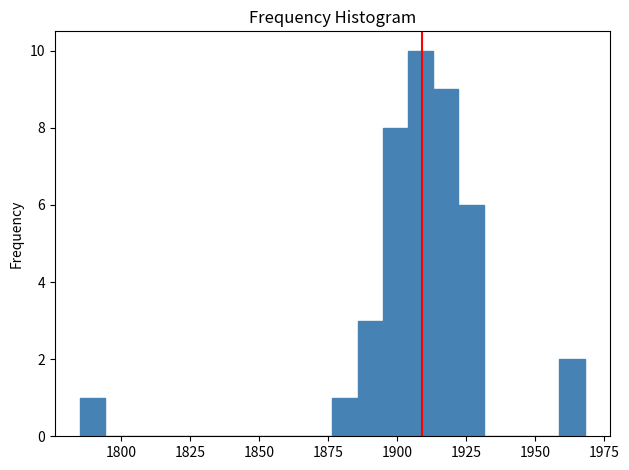

Read against the x-axis, roughly where is the centre of the tallest bar?

1910